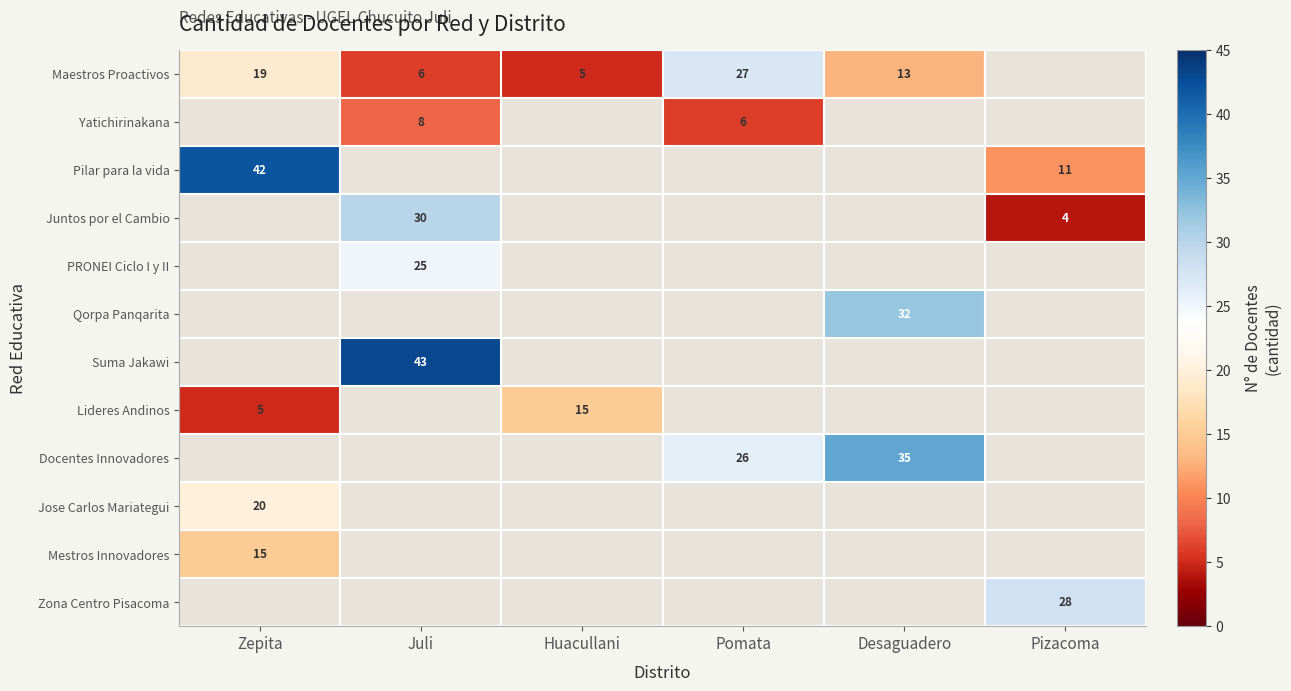

The value of Yatichirinakana at Juli is 2. True or false?

False